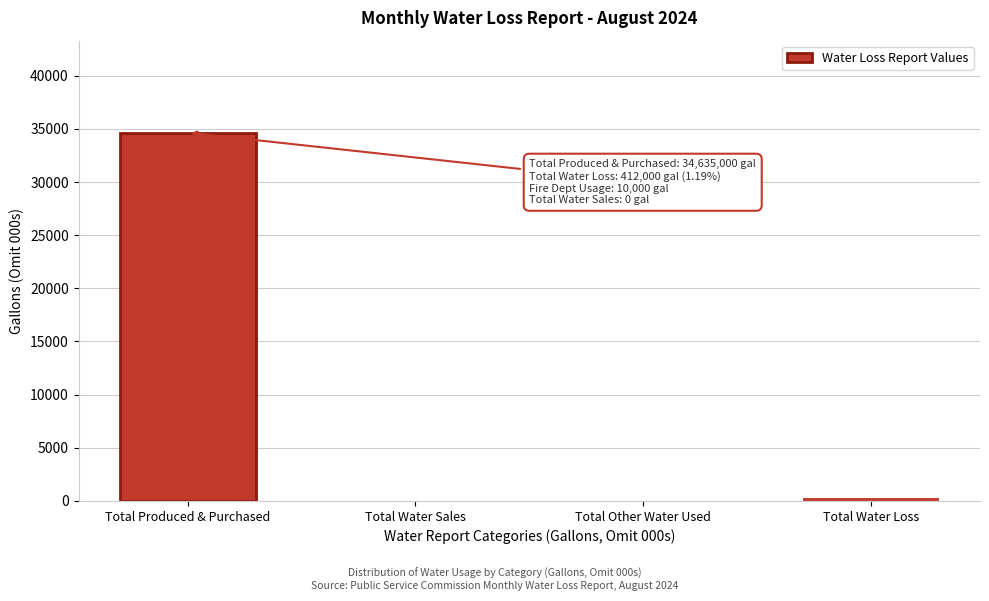

At which category does the chart reach its peak across all series?

Total Produced & Purchased